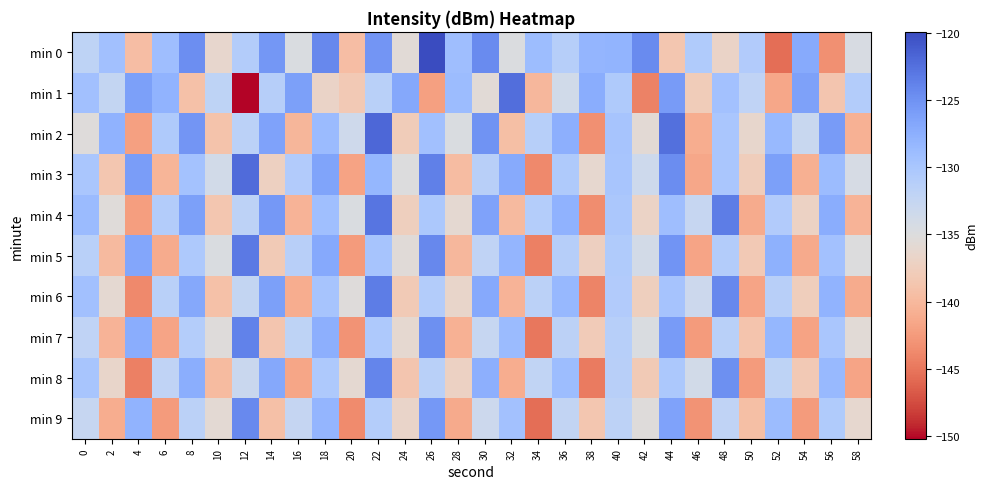

Reading left to right, transcribe all the data shown in this chart.

min 0: 0=-131.9	2=-129.3	4=-139.6	6=-129.1	8=-124.7	10=-136.4	12=-130.8	14=-125.5	16=-134.7	18=-124.3	20=-139.5	22=-125.4	24=-135.6	26=-119.9	28=-129.1	30=-124.5	32=-134.8	34=-129.0	36=-131.2	38=-128.1	40=-128.1	42=-124.5	44=-138.6	46=-130.6	48=-136.8	50=-130.7	52=-145.5	54=-127.1	56=-143.3	58=-134.4
min 1: 0=-129.3	2=-132.4	4=-126.2	6=-128.0	8=-139.1	10=-131.9	12=-150.2	14=-131.1	16=-126.2	18=-136.8	20=-138.2	22=-131.5	24=-126.8	26=-142.1	28=-128.9	30=-135.6	32=-122.4	34=-140.1	36=-133.7	38=-127.3	40=-130.5	42=-144.2	44=-125.8	46=-137.9	48=-129.4	50=-132.1	52=-141.5	54=-126.3	56=-138.7	58=-130.9
min 2: 0=-135.2	2=-127.8	4=-142.1	6=-130.5	8=-125.3	10=-138.9	12=-131.6	14=-126.4	16=-140.2	18=-128.7	20=-133.5	22=-121.9	24=-137.8	26=-129.3	28=-134.6	30=-125.1	32=-139.4	34=-131.2	36=-127.6	38=-143.3	40=-129.8	42=-135.7	44=-122.5	46=-141.0	48=-130.1	50=-136.4	52=-128.5	54=-132.9	56=-125.8	58=-140.7
min 3: 0=-130.1	2=-138.5	4=-125.9	6=-140.3	8=-129.6	10=-133.8	12=-122.1	14=-137.2	16=-130.8	18=-126.5	20=-141.9	22=-128.3	24=-135.0	26=-123.7	28=-139.6	30=-131.4	32=-127.1	34=-143.8	36=-130.5	38=-136.2	40=-129.9	42=-133.4	44=-124.6	46=-141.5	48=-130.0	50=-137.7	52=-126.2	54=-140.8	56=-128.9	58=-134.3
min 4: 0=-128.7	2=-135.4	4=-142.2	6=-130.9	8=-126.1	10=-138.5	12=-131.8	14=-125.6	16=-140.4	18=-129.2	20=-134.7	22=-122.8	24=-137.5	26=-130.3	28=-135.9	30=-126.4	32=-139.8	34=-131.0	36=-127.8	38=-143.5	40=-130.2	42=-136.9	44=-129.1	46=-132.6	48=-123.4	50=-141.2	52=-130.7	54=-137.0	56=-127.3	58=-140.5
min 5: 0=-131.5	2=-139.8	4=-126.7	6=-141.2	8=-130.4	10=-134.6	12=-123.2	14=-138.1	16=-131.3	18=-127.0	20=-142.4	22=-129.8	24=-135.5	26=-124.3	28=-140.1	30=-132.0	32=-128.2	34=-144.3	36=-131.1	38=-137.4	40=-130.6	42=-134.0	44=-125.2	46=-141.8	48=-130.9	50=-138.2	52=-127.7	54=-141.3	56=-129.4	58=-135.0
min 6: 0=-129.3	2=-136.0	4=-143.7	6=-131.5	8=-126.9	10=-139.1	12=-132.4	14=-126.2	16=-141.0	18=-129.8	20=-135.3	22=-123.4	24=-138.1	26=-130.9	28=-136.5	30=-127.0	32=-140.4	34=-131.6	36=-128.4	38=-144.1	40=-130.8	42=-137.5	44=-129.7	46=-133.2	48=-124.2	50=-141.8	52=-131.3	54=-137.6	56=-127.9	58=-141.1
min 7: 0=-132.1	2=-140.4	4=-127.3	6=-141.8	8=-131.0	10=-135.2	12=-123.8	14=-138.7	16=-131.9	18=-127.6	20=-143.0	22=-130.4	24=-136.1	26=-124.9	28=-140.7	30=-132.6	32=-128.8	34=-144.9	36=-131.7	38=-138.0	40=-131.2	42=-134.6	44=-125.8	46=-142.4	48=-131.5	50=-138.8	52=-128.3	54=-141.9	56=-130.0	58=-135.6
min 8: 0=-129.9	2=-136.6	4=-144.3	6=-132.1	8=-127.5	10=-139.7	12=-133.0	14=-126.8	16=-141.6	18=-130.4	20=-135.9	22=-124.0	24=-138.7	26=-131.5	28=-137.1	30=-127.6	32=-141.0	34=-132.2	36=-129.0	38=-144.7	40=-131.4	42=-138.1	44=-130.3	46=-133.8	48=-124.8	50=-142.4	52=-131.9	54=-138.2	56=-128.5	58=-141.7
min 9: 0=-132.7	2=-141.0	4=-127.9	6=-142.4	8=-131.6	10=-135.8	12=-124.4	14=-139.3	16=-132.5	18=-128.2	20=-143.6	22=-131.0	24=-136.7	26=-125.5	28=-141.3	30=-133.2	32=-129.4	34=-145.5	36=-132.3	38=-138.6	40=-131.8	42=-135.2	44=-126.4	46=-143.0	48=-132.1	50=-139.4	52=-128.9	54=-142.5	56=-130.6	58=-136.2